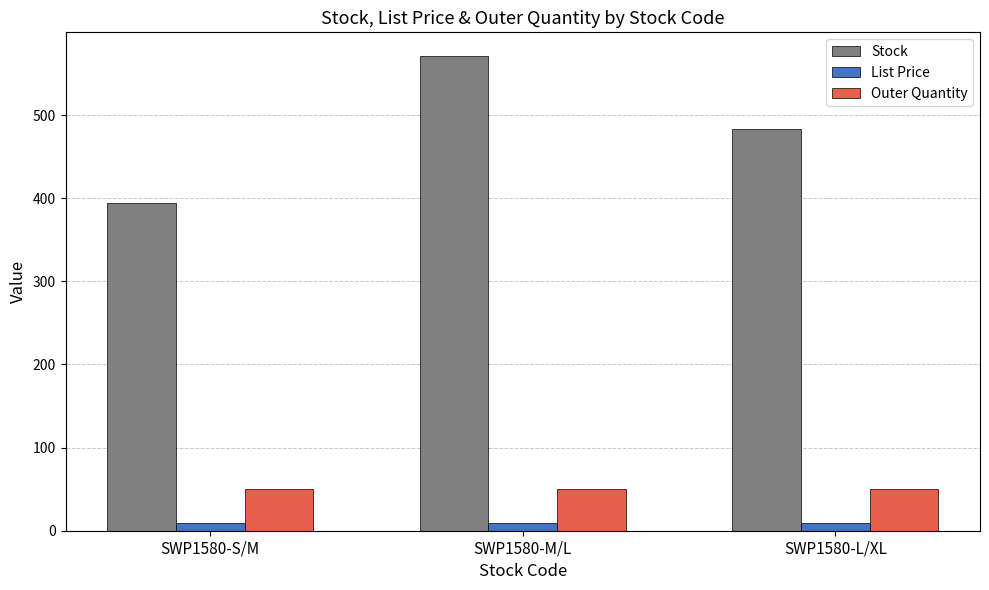

What are all the series names shown in the legend?

Stock, List Price, Outer Quantity